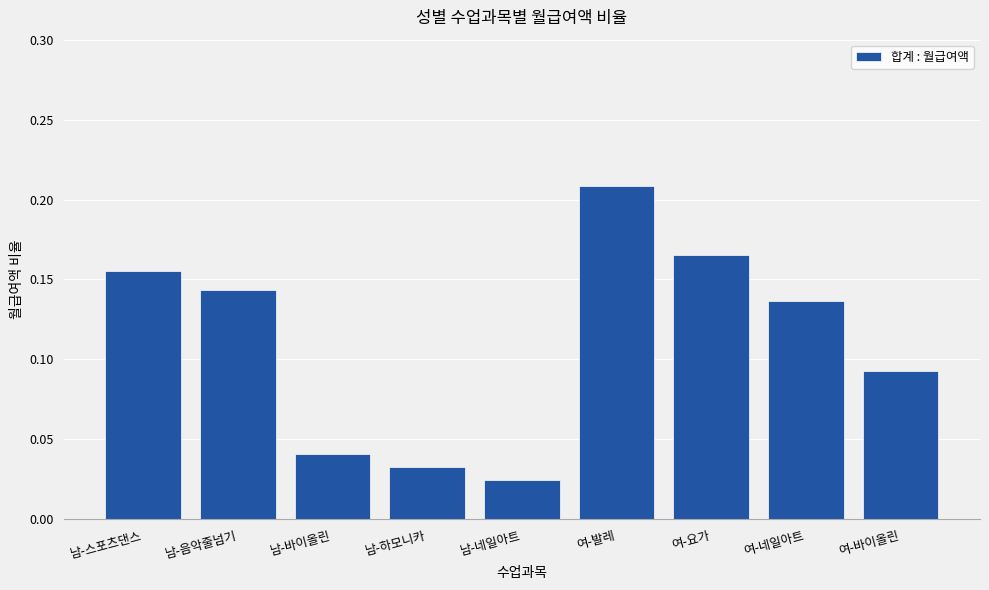

Rank the categories by value from lowest to highest.

남-네일아트, 남-하모니카, 남-바이올린, 여-바이올린, 여-네일아트, 남-음악줄넘기, 남-스포츠댄스, 여-요가, 여-발레